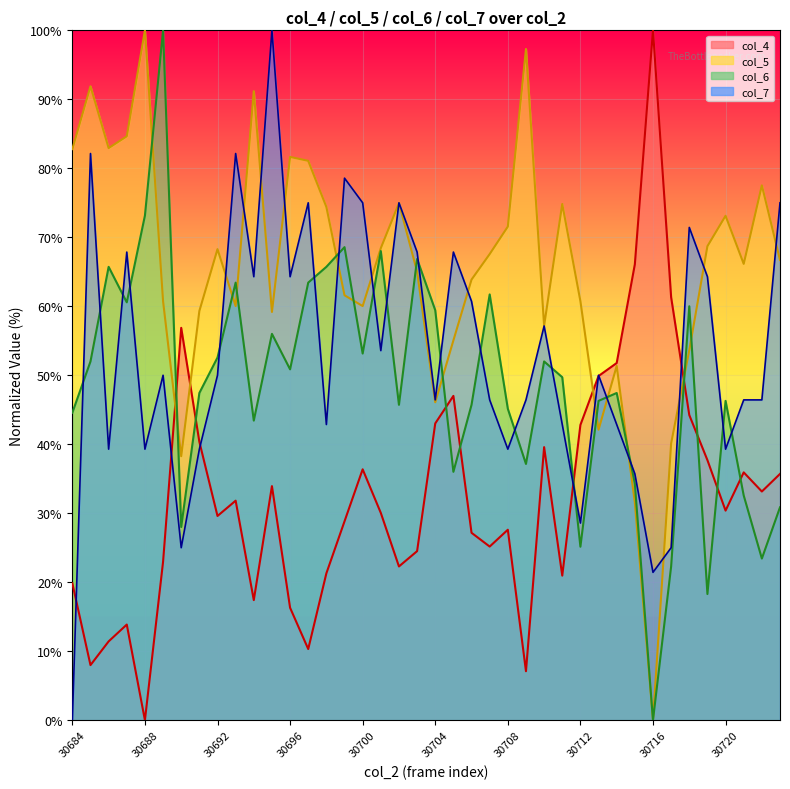

What is the value of the col_5 line point at the 9th from the left?

68.3